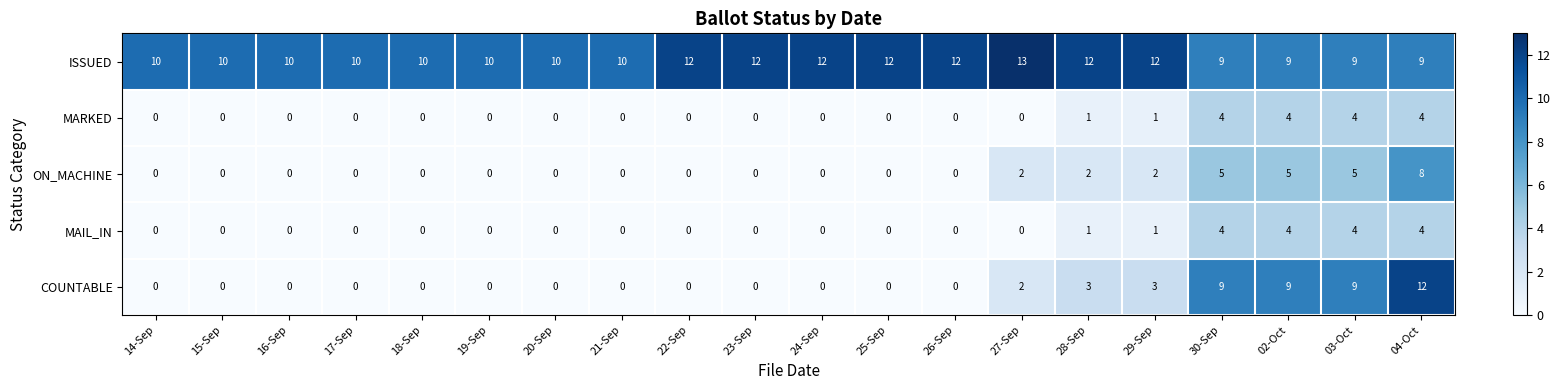

At which category is the sum across all series the highest?

04-Oct